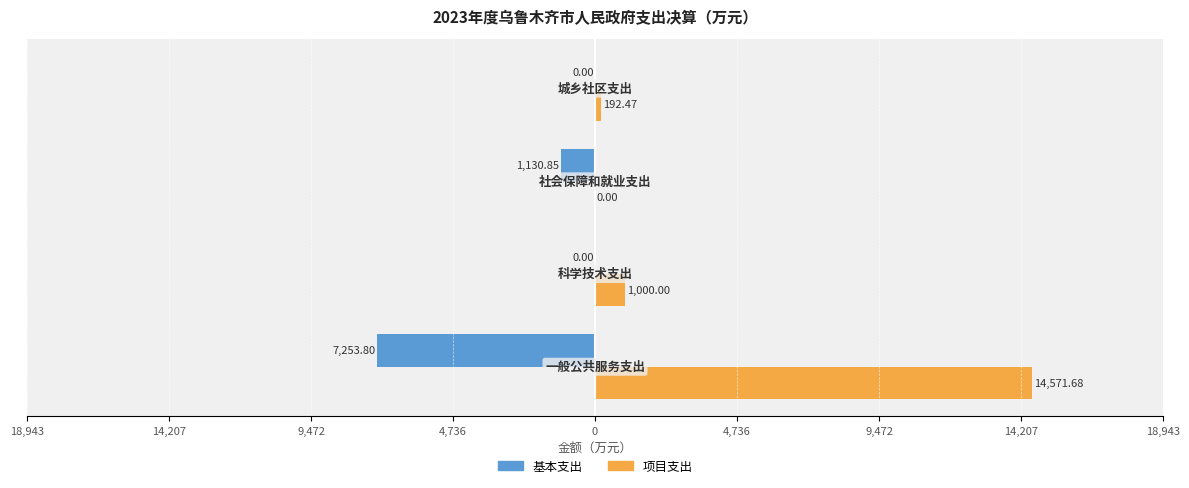

What are all the series names shown in the legend?

基本支出, 项目支出